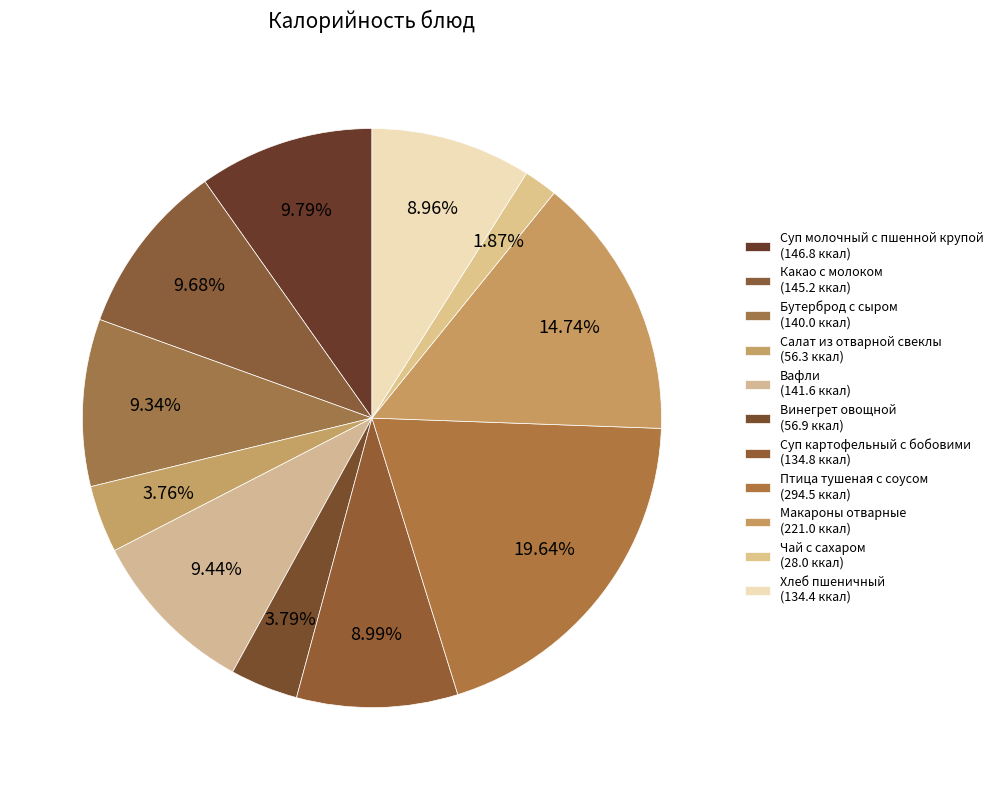

What is the ratio of the value at Суп молочный с пшенной крупой to the value at Вафли?

1.0